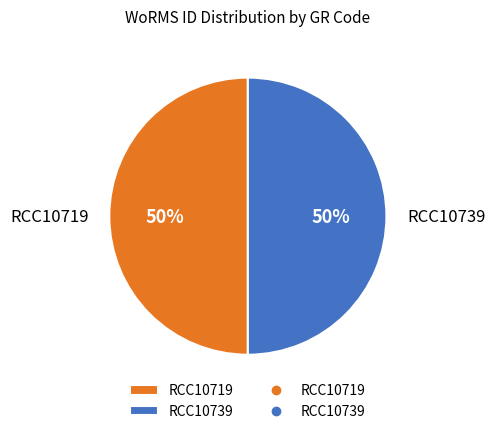

What is the ratio of the value at RCC10739 to the value at RCC10719?

1.0